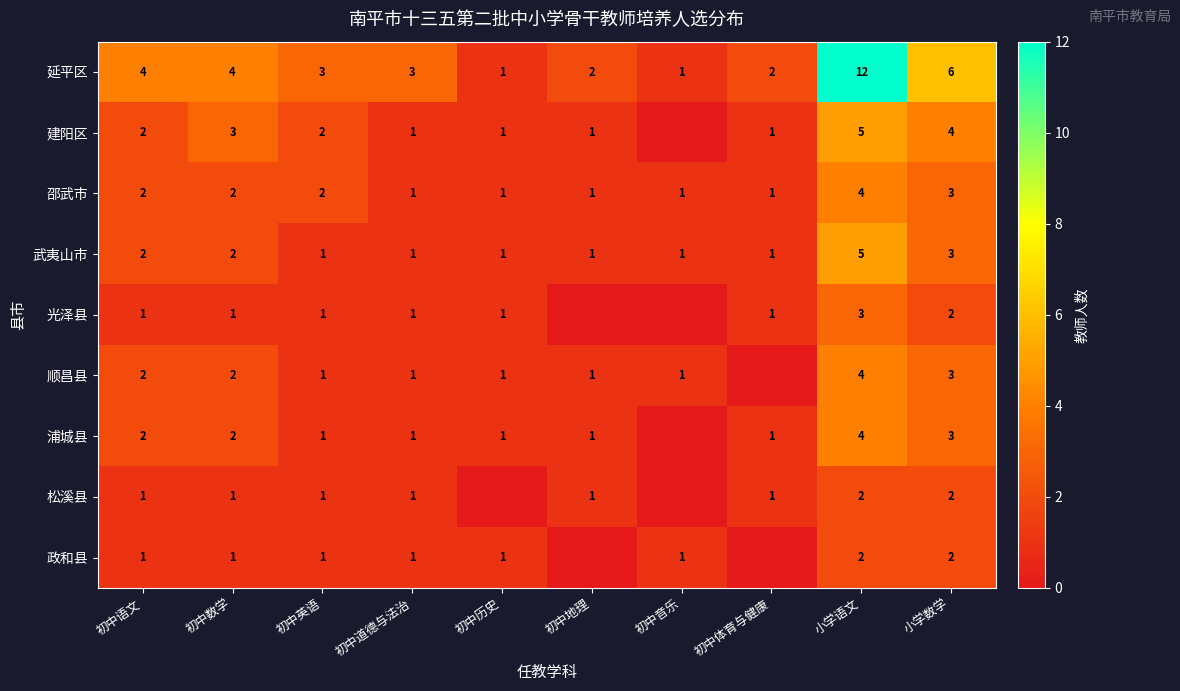

At which category does the chart reach its peak across all series?

小学语文